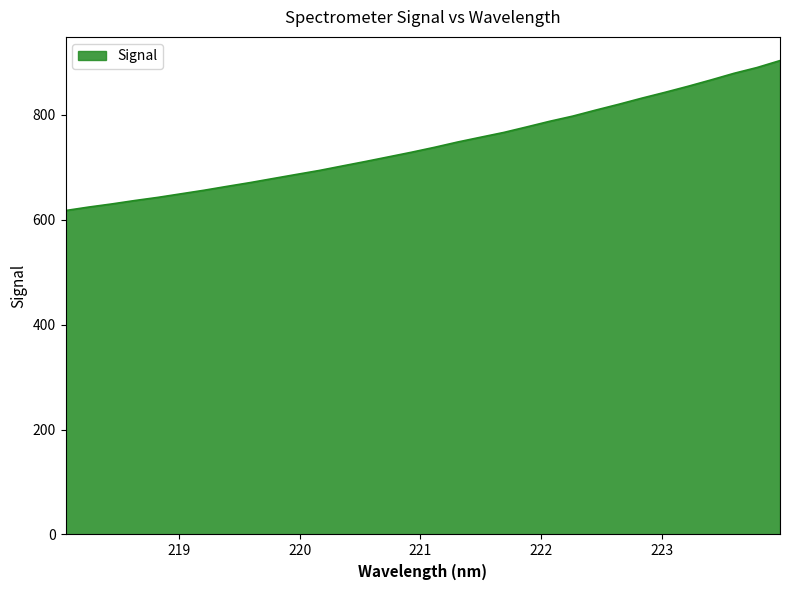

What is the greatest value displayed?

903.4